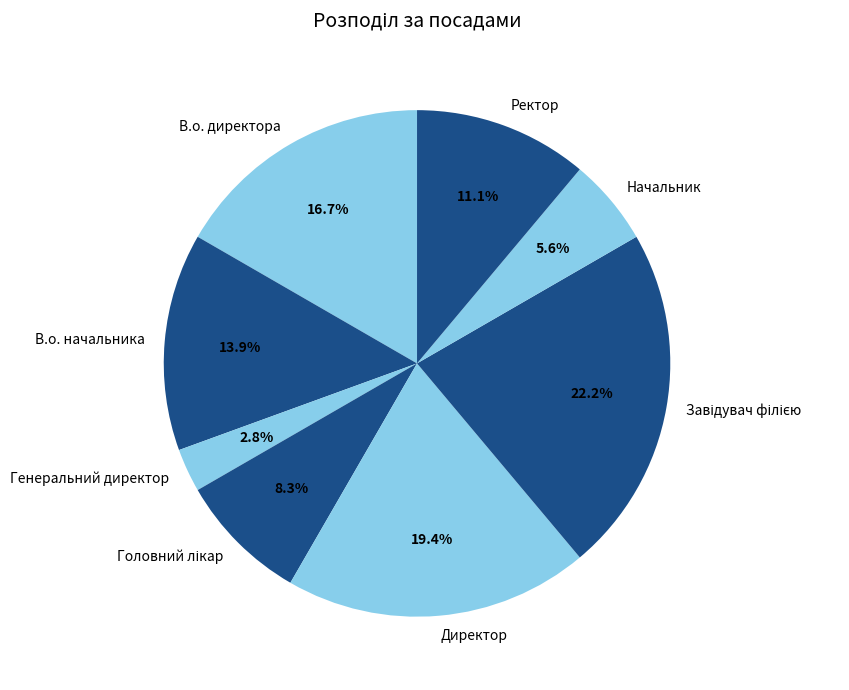

To the nearest percent, what is the combined percentage of Ректор and Генеральний директор?

14%